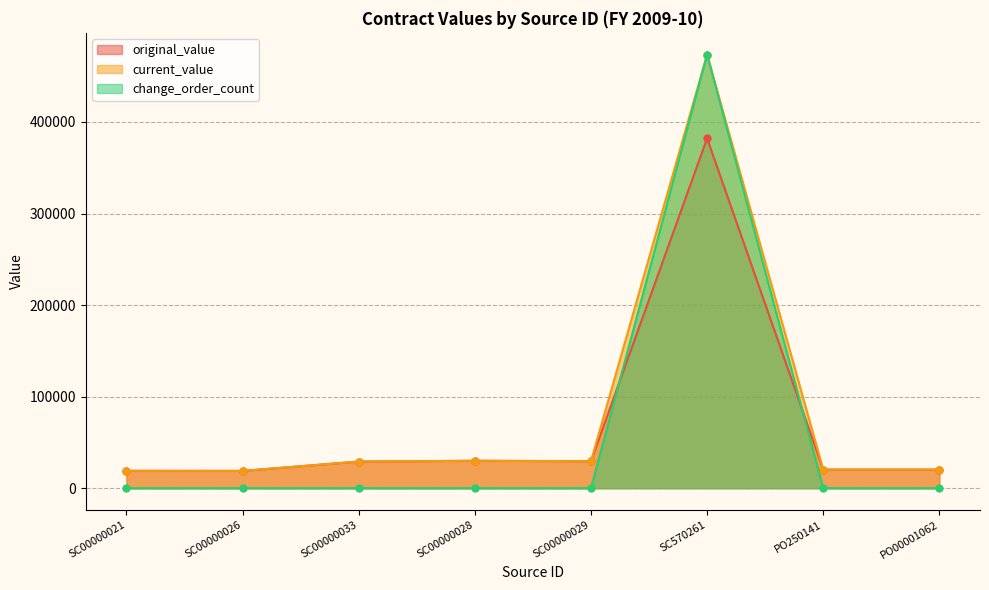

How many interior local valleys does the original_value series have?

2